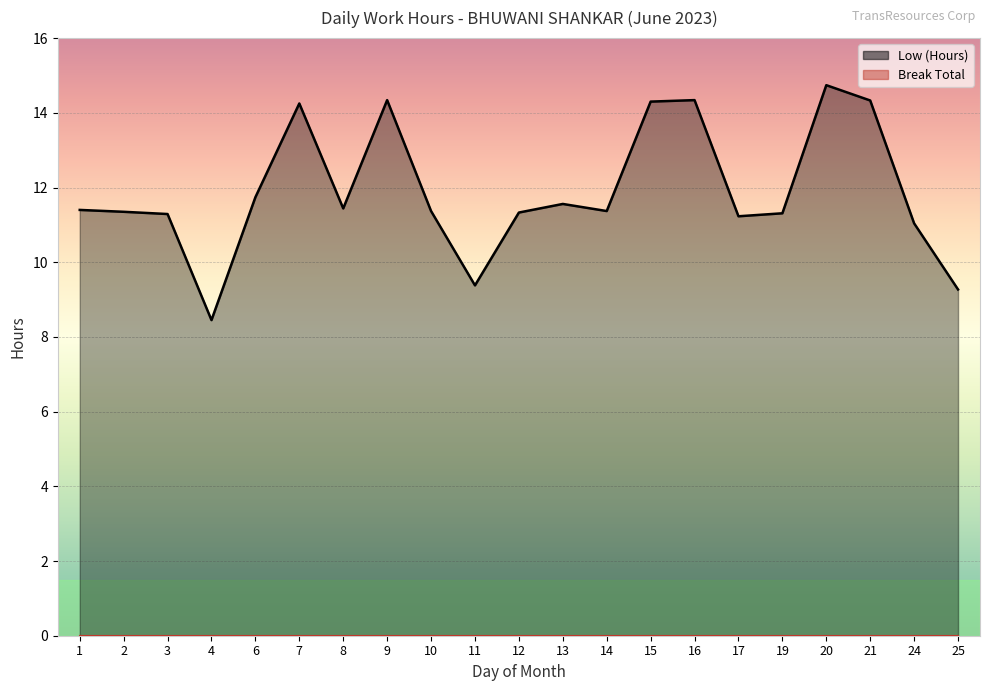

List the labels in order of value, smallest first.

4, 25, 11, 24, 17, 3, 19, 12, 2, 10, 14, 1, 8, 13, 6, 7, 15, 21, 9, 16, 20